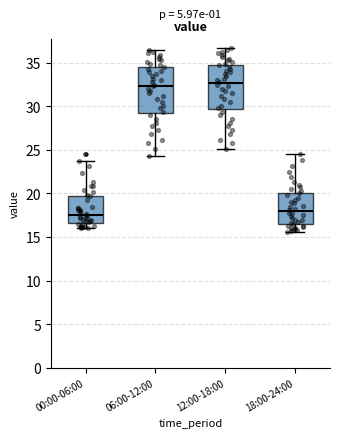

Reading left to right, read every box against the y-axis: the position of its median line, the range the box covers, and the ends of its whiskers. The values are not printed on the chart, so give them approximately, as read against the axis.

00:00-06:00: median 17.5, box 16.5 to 19.5, whiskers 16.0 to 23.5
06:00-12:00: median 32.5, box 29.5 to 34.5, whiskers 24.5 to 36.5
12:00-18:00: median 32.5, box 29.5 to 35.0, whiskers 25.0 to 36.5
18:00-24:00: median 18.0, box 16.5 to 20.0, whiskers 15.5 to 24.5